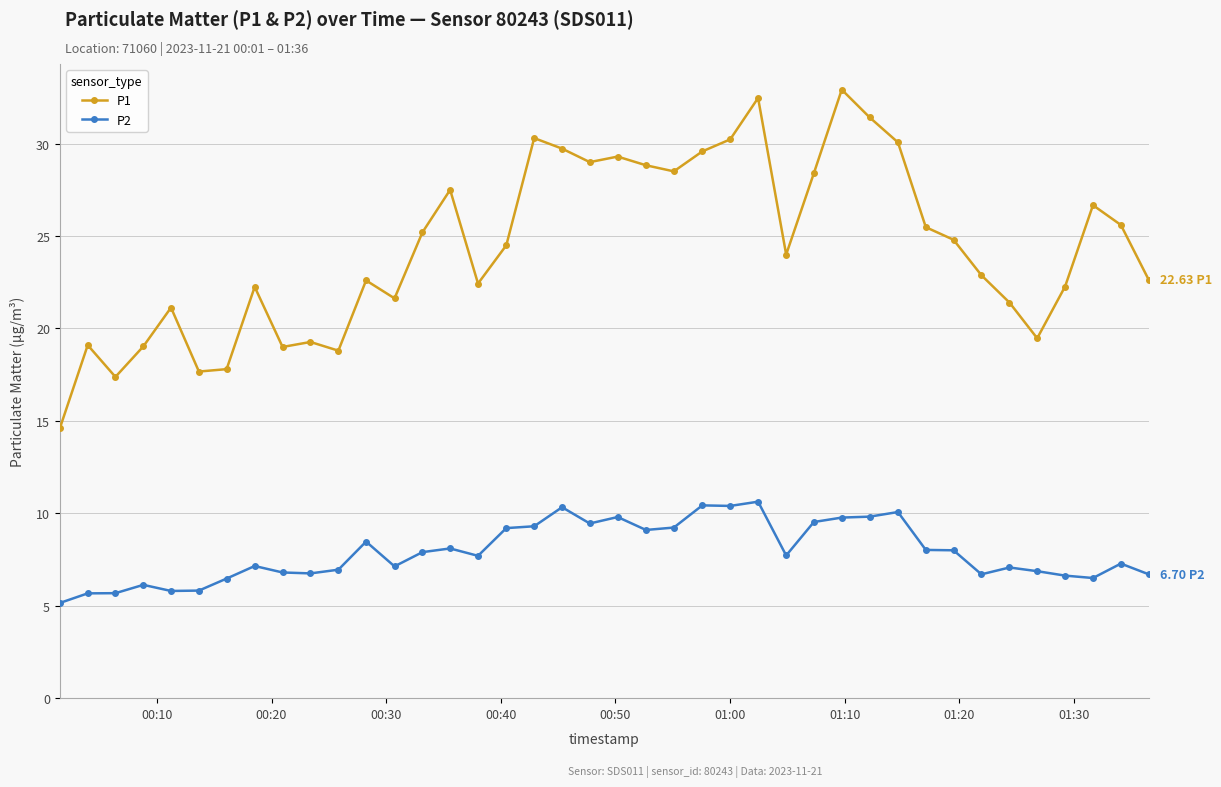

Which series has the largest range (max minus min)?

P1